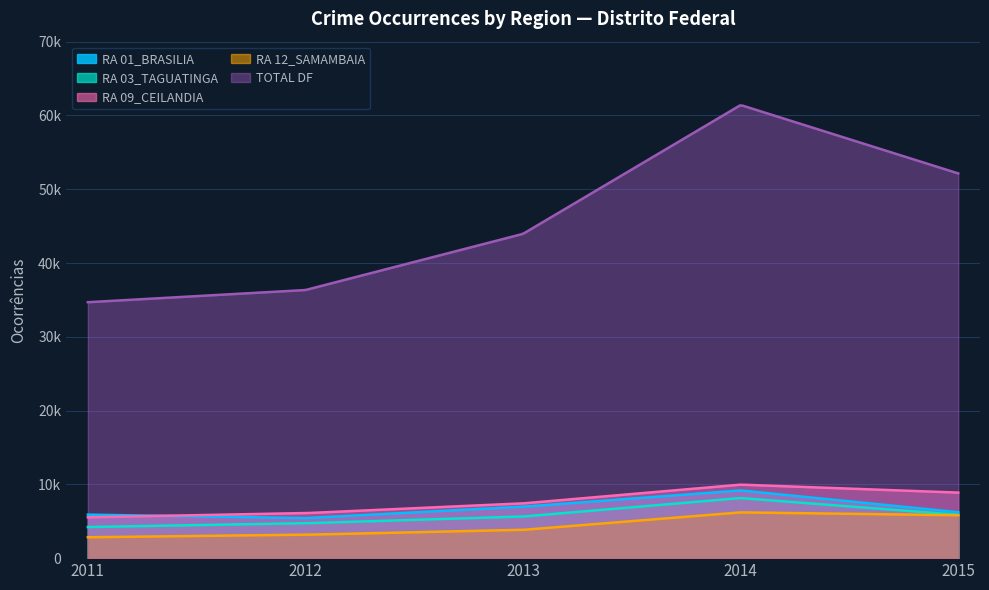

Is the value of TOTAL DF at 2012 greater than the value of RA 12_SAMAMBAIA at 2015?

Yes